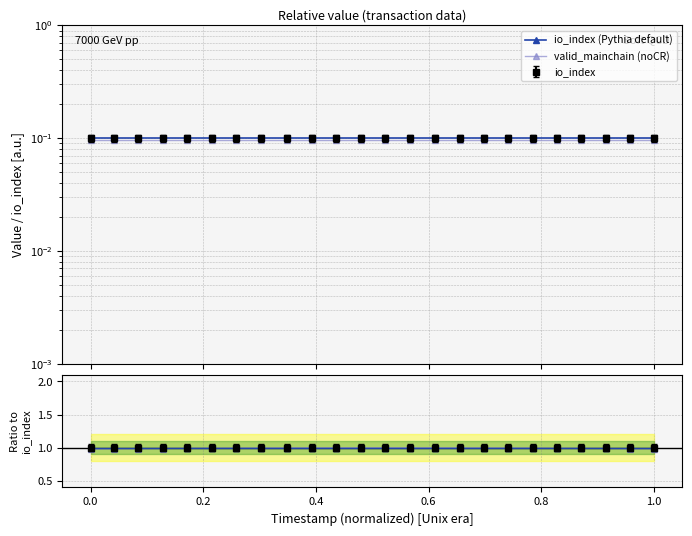

Which series has the widest spread of values?

valid_mainchain